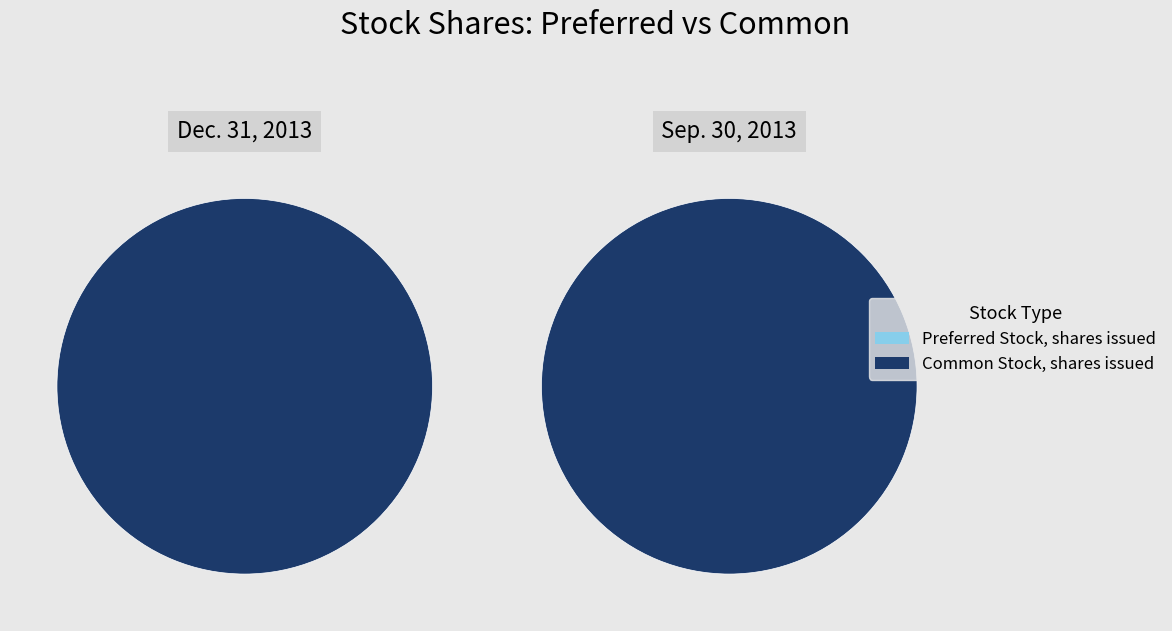

How many slices are in this pie chart?

2